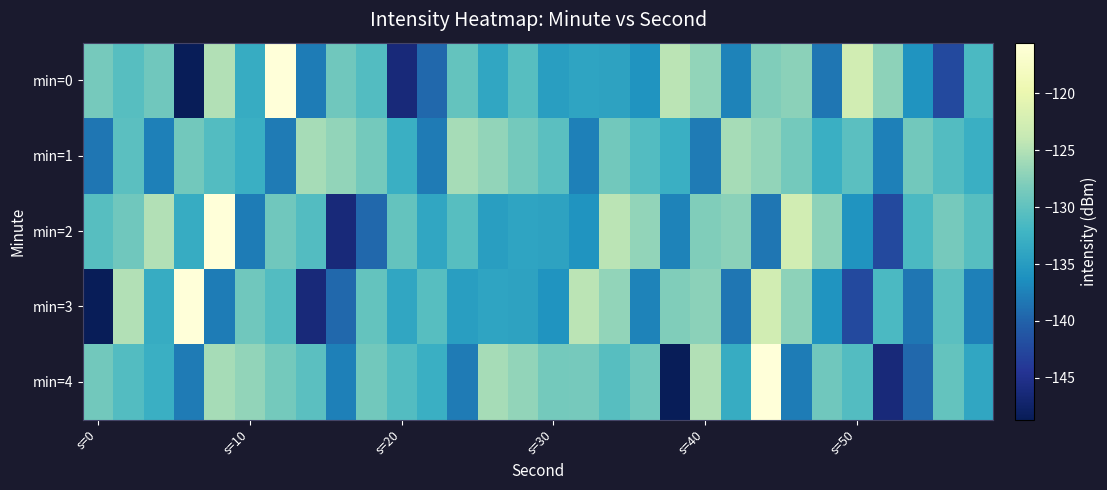

At which category is the sum across all series the highest?

22